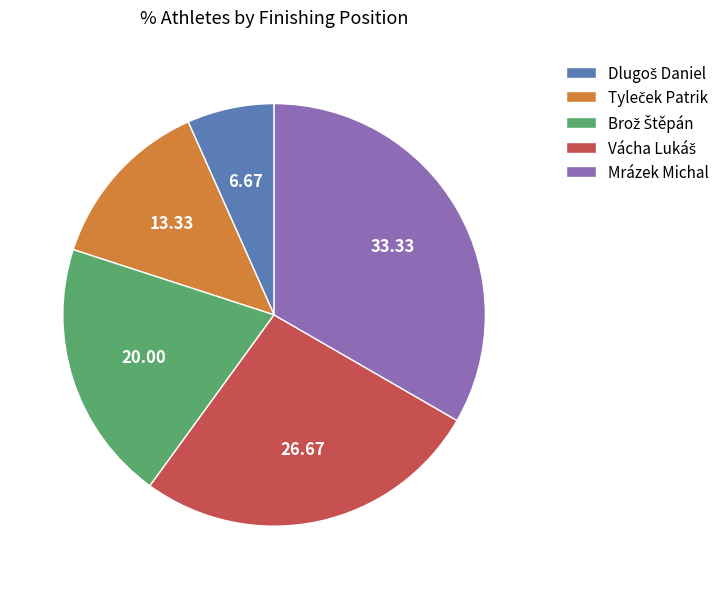

Which slice is the largest?

Mrázek Michal